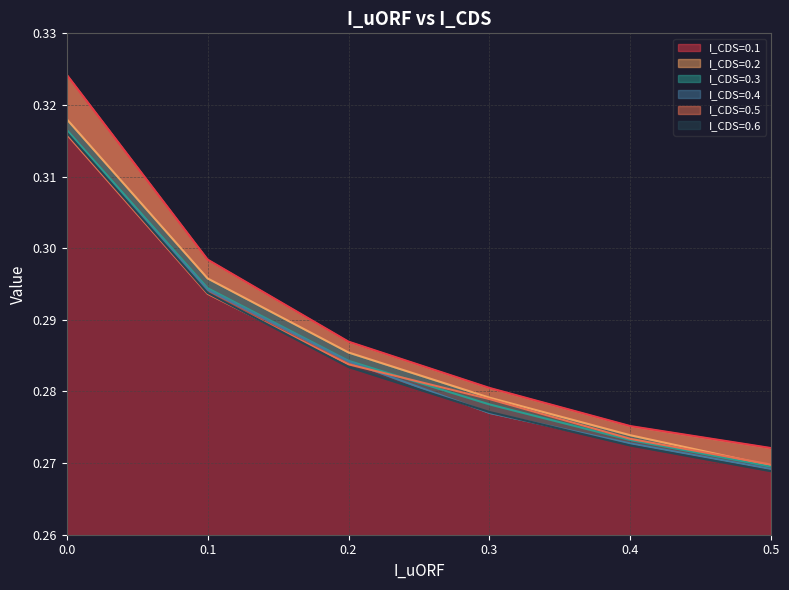

What is the average value of the I_CDS=0.3 series?

0.3